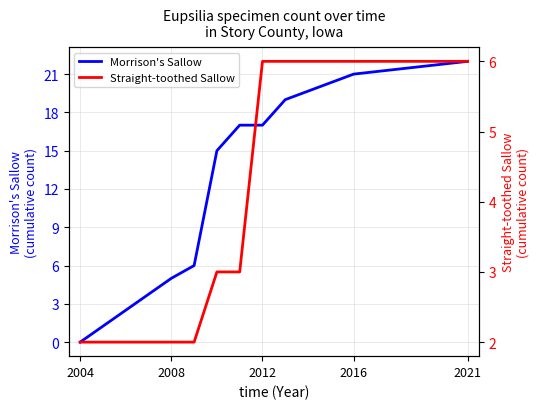

How many Straight-toothed Sallow values are between 2 and 6?

9